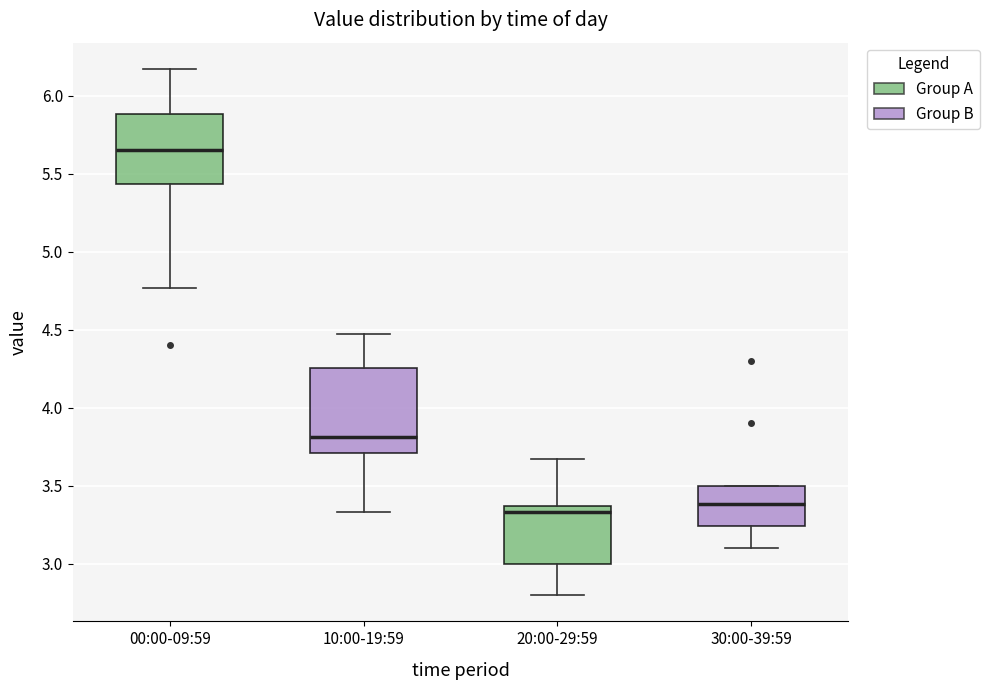

Which box is the tallest, from its lower edge to its upper edge?

10:00-19:59